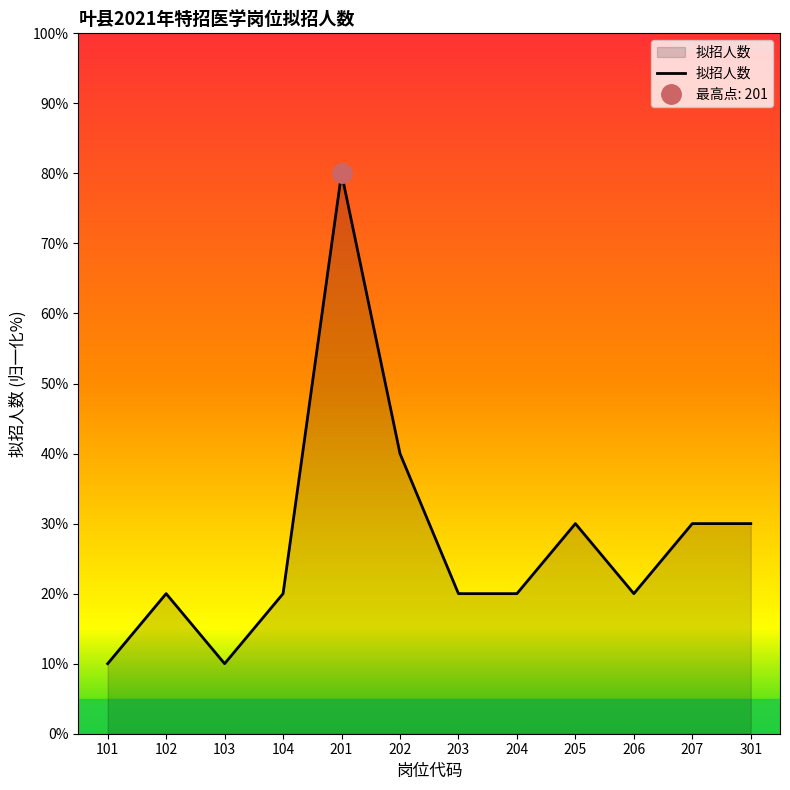

Reading right to left, what are all the values shown in this chart?

301=30	207=30	206=20	205=30	204=20	203=20	202=40	201=80	104=20	103=10	102=20	101=10